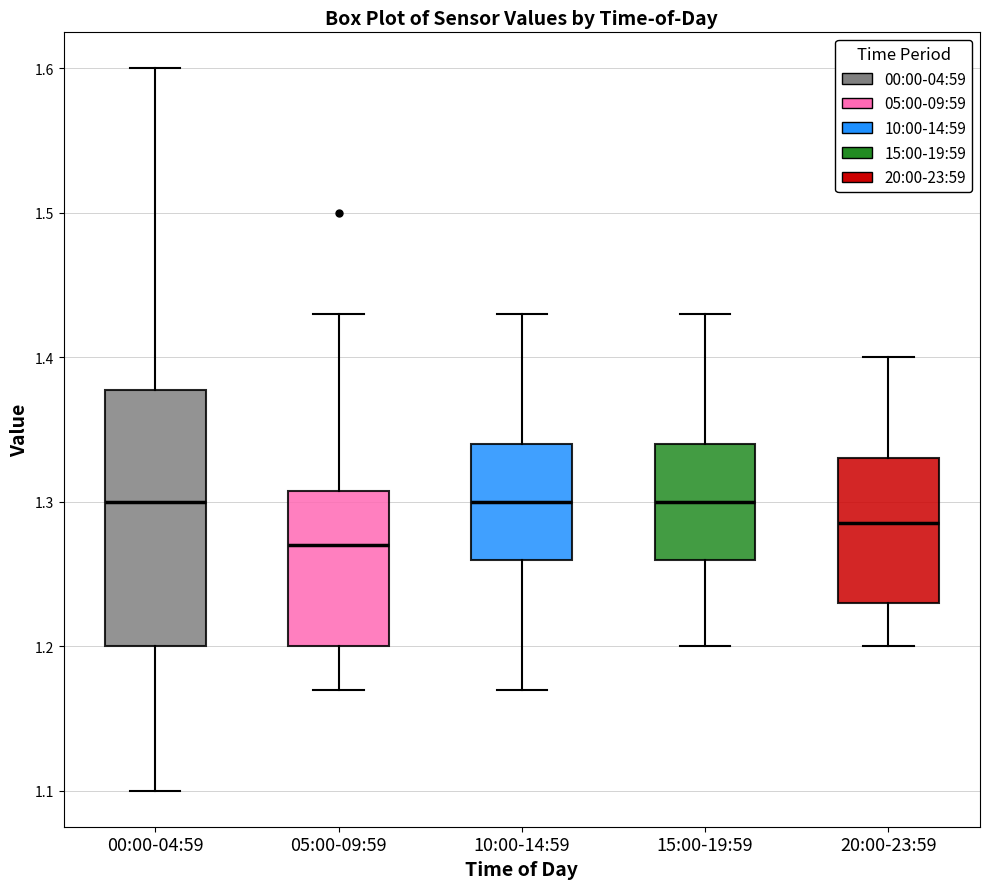

Reading left to right, read every box against the y-axis: the position of its median line, the range the box covers, and the ends of its whiskers. The values are not printed on the chart, so give them approximately, as read against the axis.

00:00-04:59: median 1.30, box 1.20 to 1.38, whiskers 1.10 to 1.60
05:00-09:59: median 1.27, box 1.20 to 1.31, whiskers 1.17 to 1.43
10:00-14:59: median 1.30, box 1.26 to 1.34, whiskers 1.17 to 1.43
15:00-19:59: median 1.30, box 1.26 to 1.34, whiskers 1.20 to 1.43
20:00-23:59: median 1.29, box 1.23 to 1.33, whiskers 1.20 to 1.40